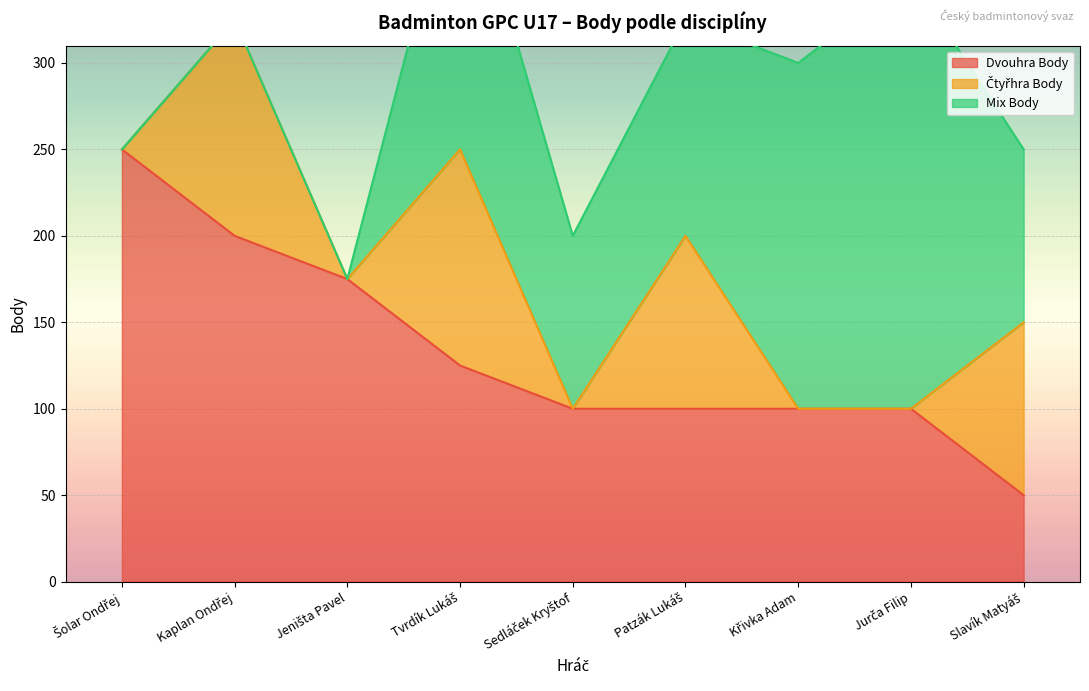

Rank the series by their average value, from lowest to highest.

Čtyřhra Body, Mix Body, Dvouhra Body